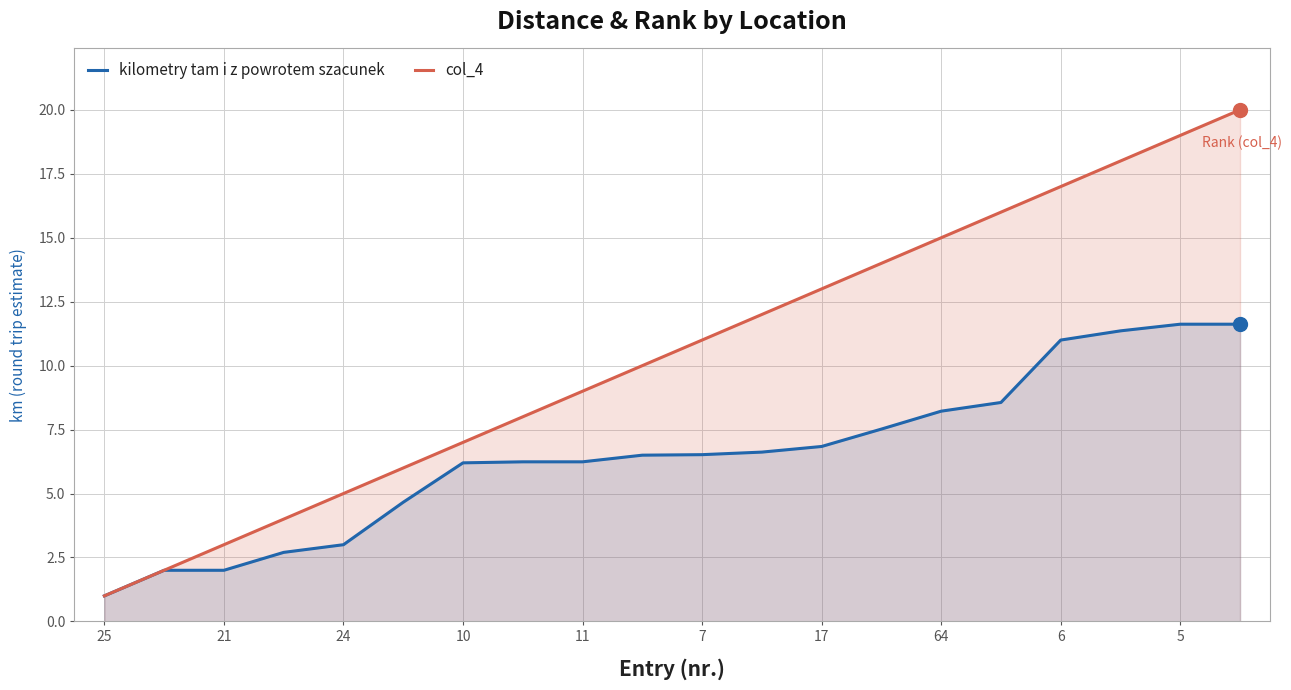

List the series in order of their peak value, highest first.

col_4, kilometry tam i z powrotem szacunek